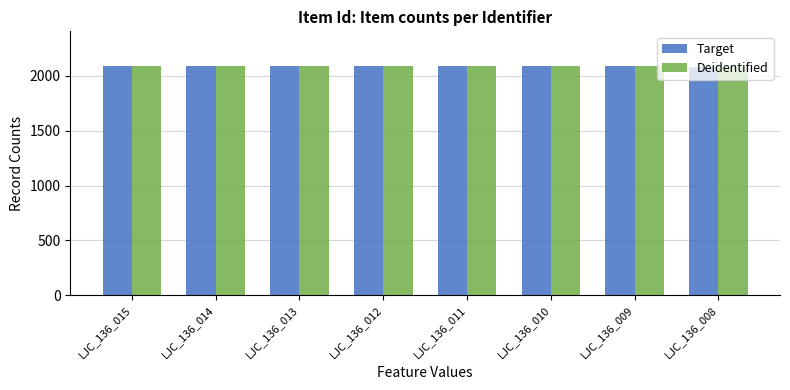

What is the value of the Target bar at the 2nd from the left?

2091